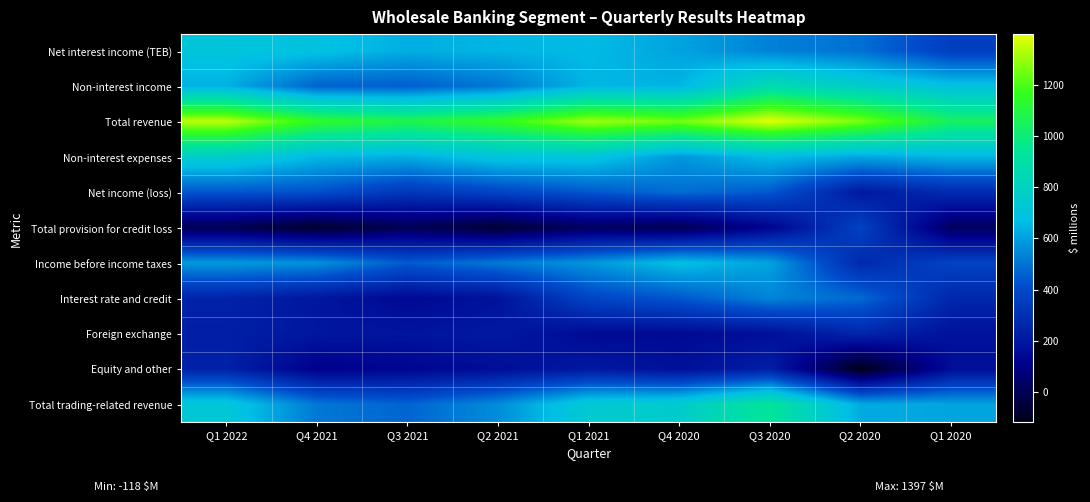

Which series has the largest total across all categories?

Total revenue